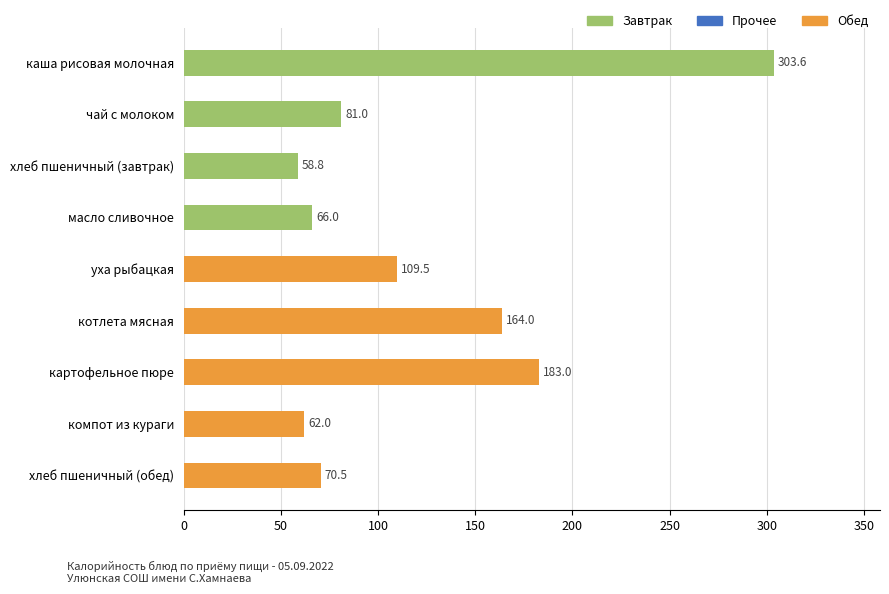

Reading bottom to top, transcribe all the data shown in this chart.

70.5	62.0	183.0	164.0	109.5	66.0	58.8	81.0	303.6